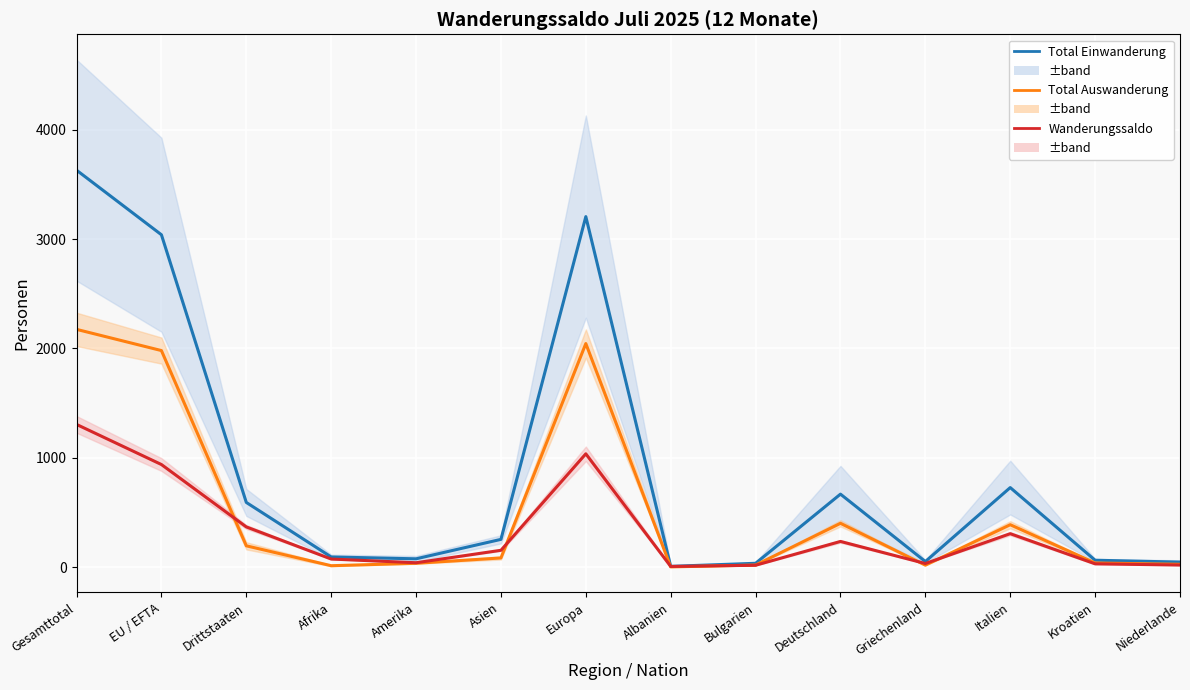

Rank the series by their average value, from highest to lowest.

Total Einwanderung, Total Auswanderung, Wanderungssaldo